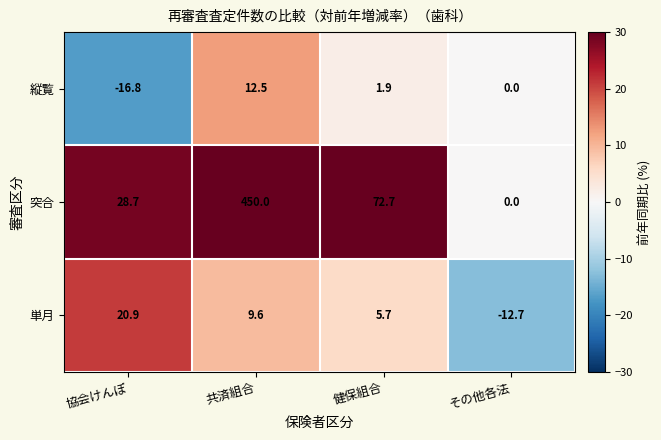

Reading left to right, transcribe all the data shown in this chart.

縦覧: -16.8	12.5	1.9	0.0
突合: 28.7	450.0	72.7	0.0
単月: 20.9	9.6	5.7	-12.7